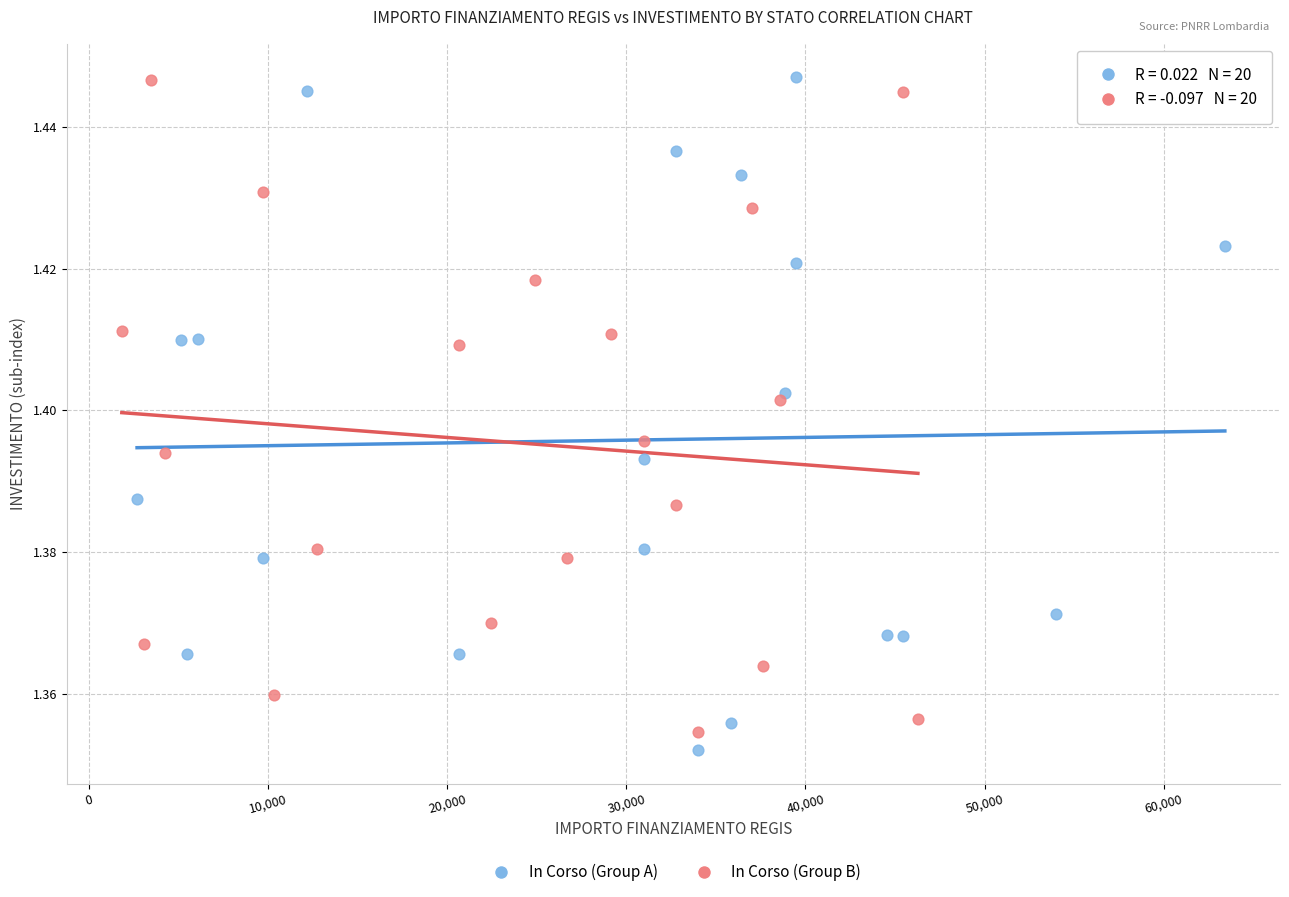

What are all the series names shown in the legend?

In Corso (Group A), In Corso (Group B)